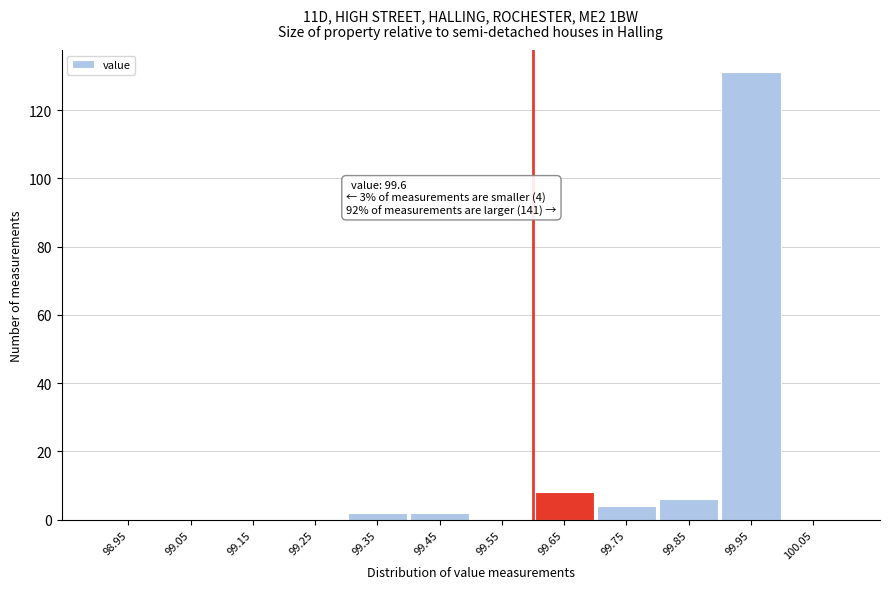

Over which range of the x-axis is the bar tallest?

99.9 to 100.0